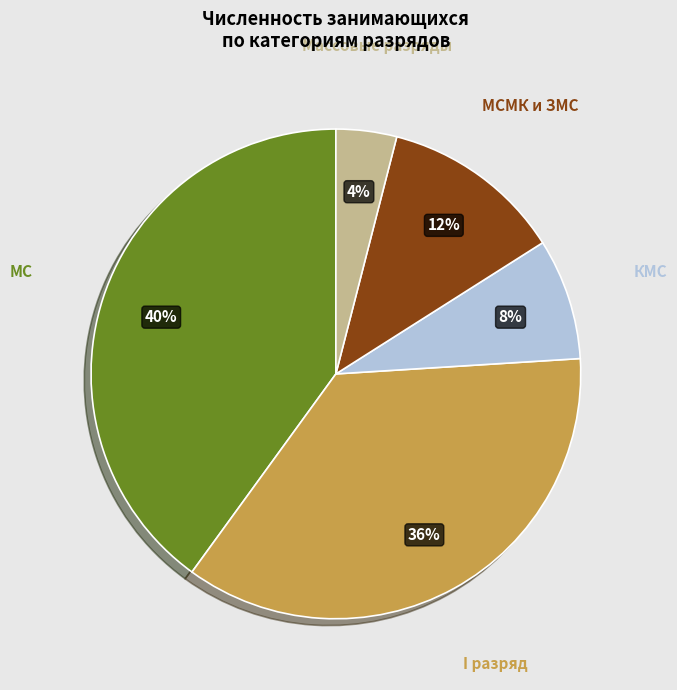

To the nearest percent, what is the difference between the largest and smallest slice percentages?

36%